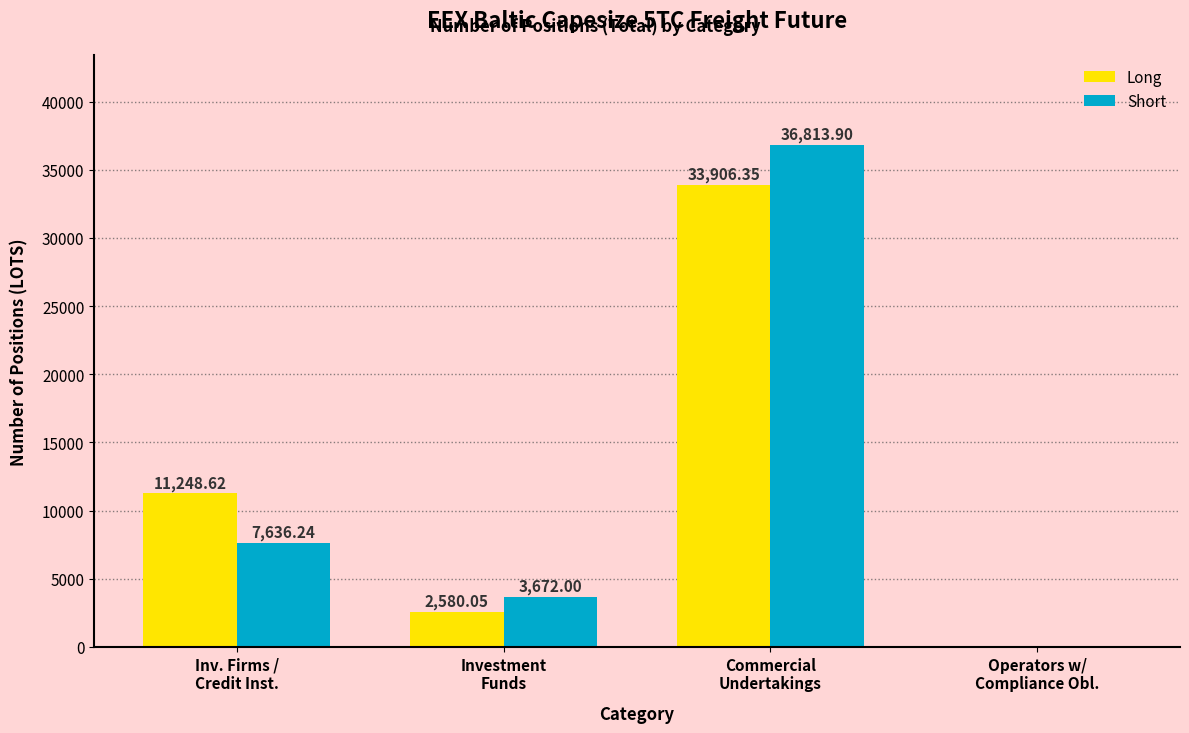

What are all the series names shown in the legend?

Long, Short